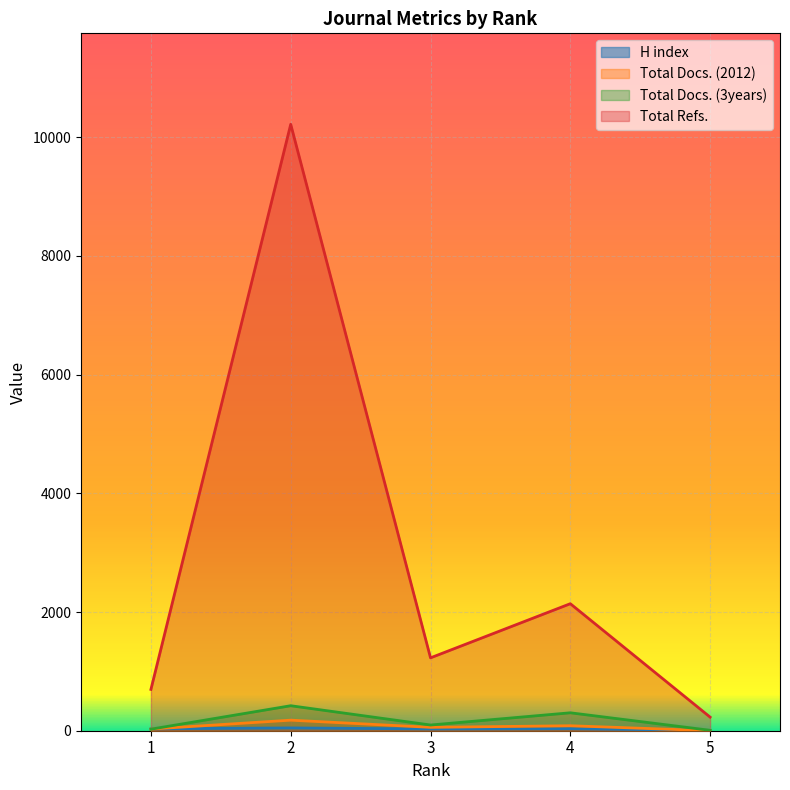

At which category does Total Refs. reach its first local peak?

2